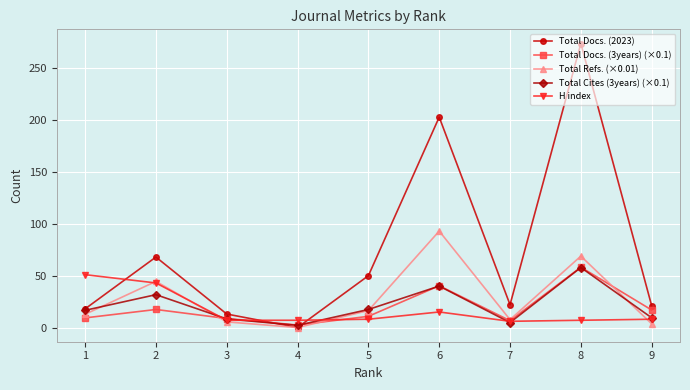

At how many categories does at least one series exceed 223?

1